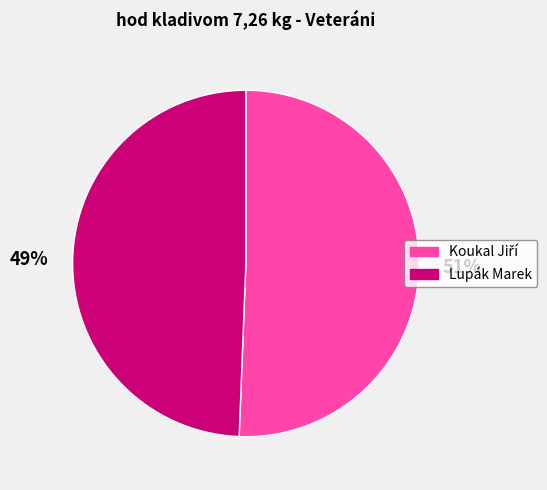

Count the number of slices in the pie.

2